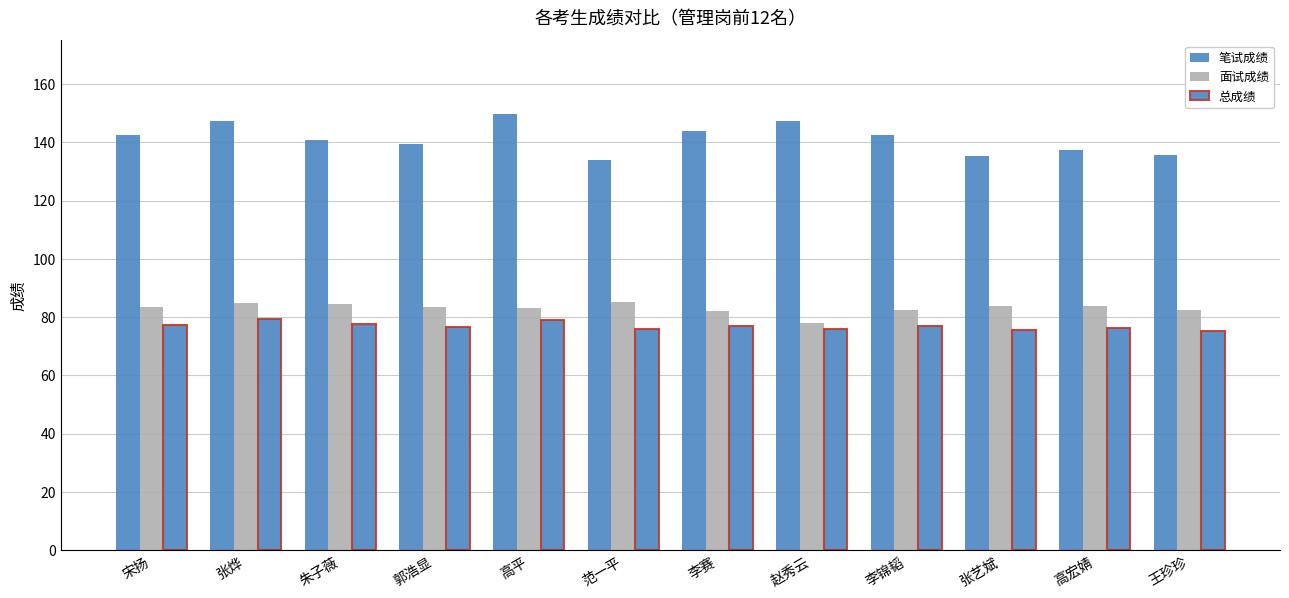

Which series has the largest total across all categories?

笔试成绩